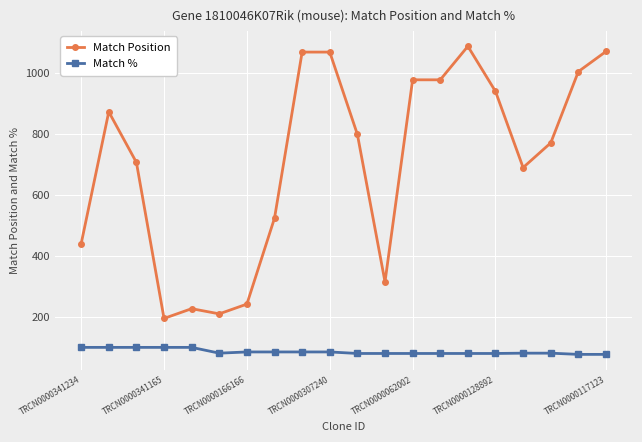

Which series has the largest total across all categories?

Match Position